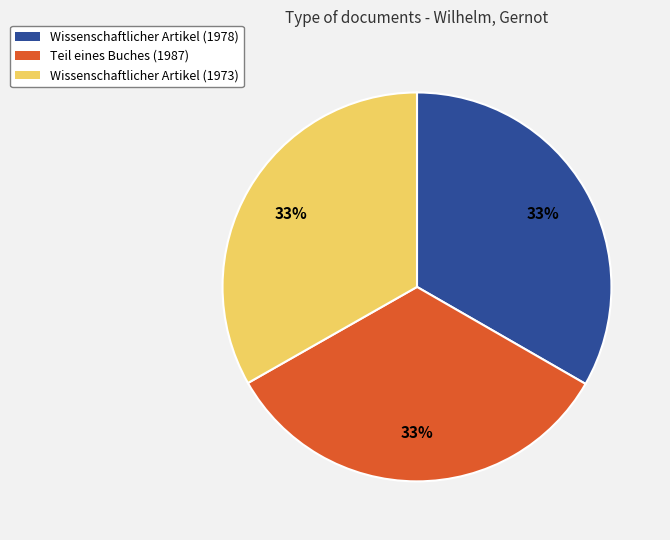

To the nearest percent, what percentage of the pie is Wissenschaftlicher Artikel (1973)?

33%